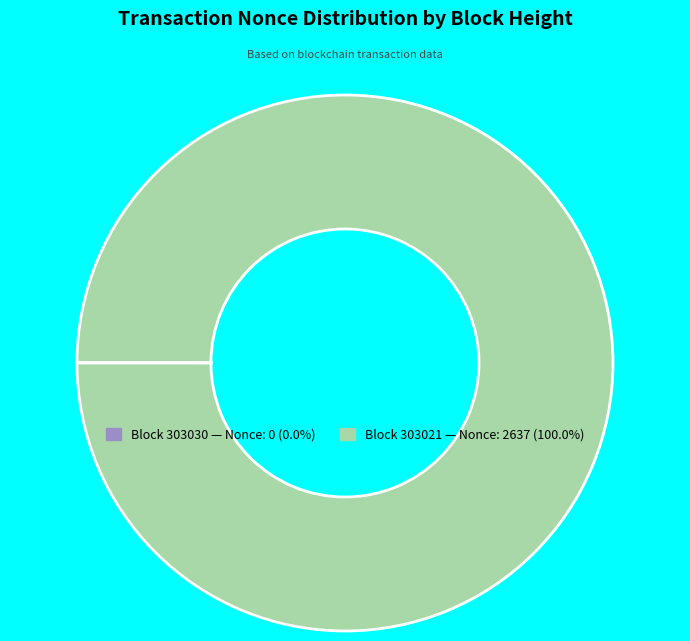

Is there any slice that represents more than half of the pie?

Yes